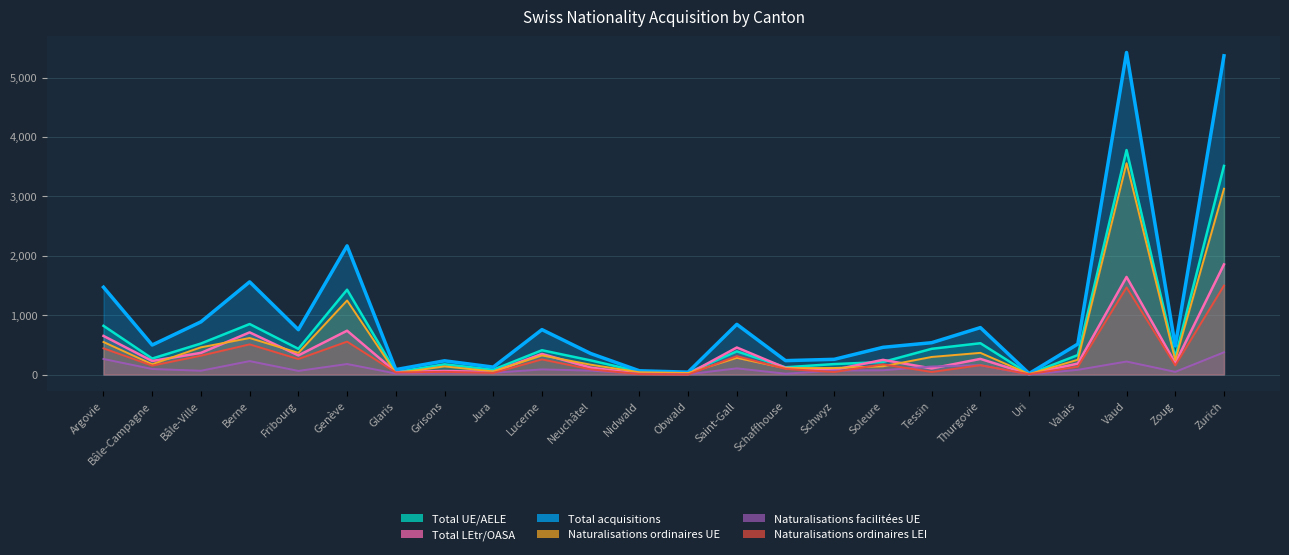

At which category is the sum across all series the highest?

Vaud